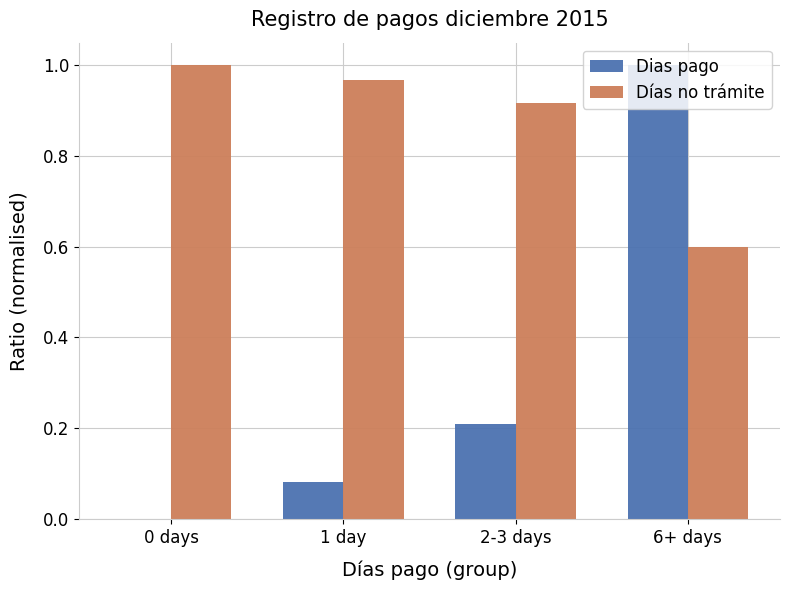

Between 0 days and 2-3 days, which series saw the biggest shift?

Dias pago